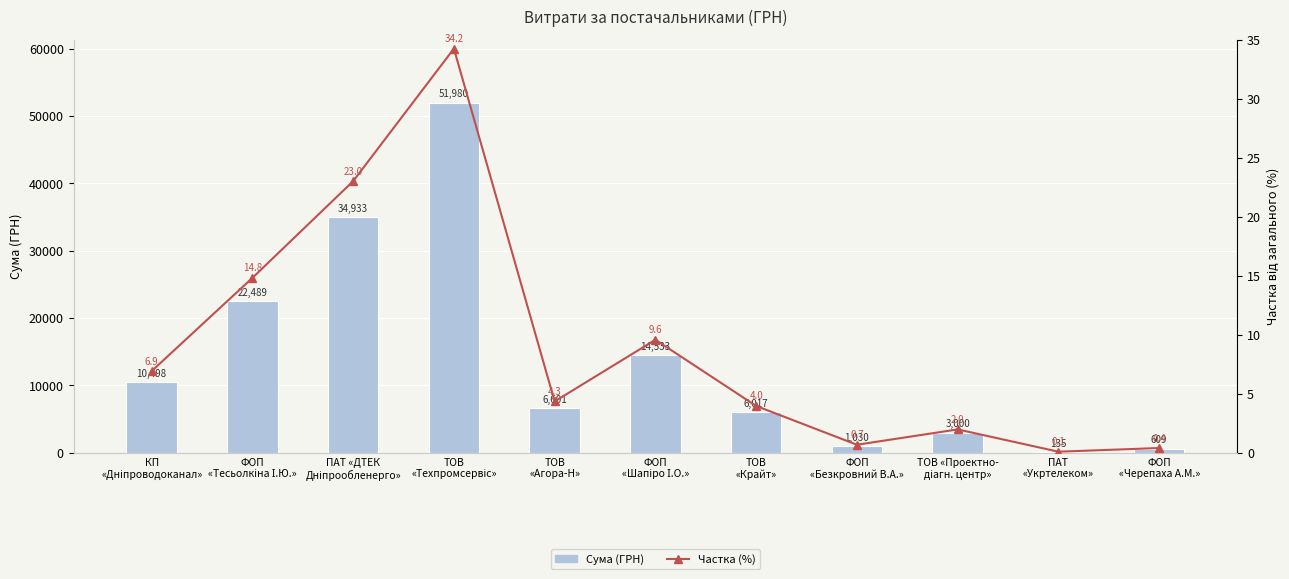

What is the spread (max minus min) of values at ТОВ
«Агора-Н»?

6596.7